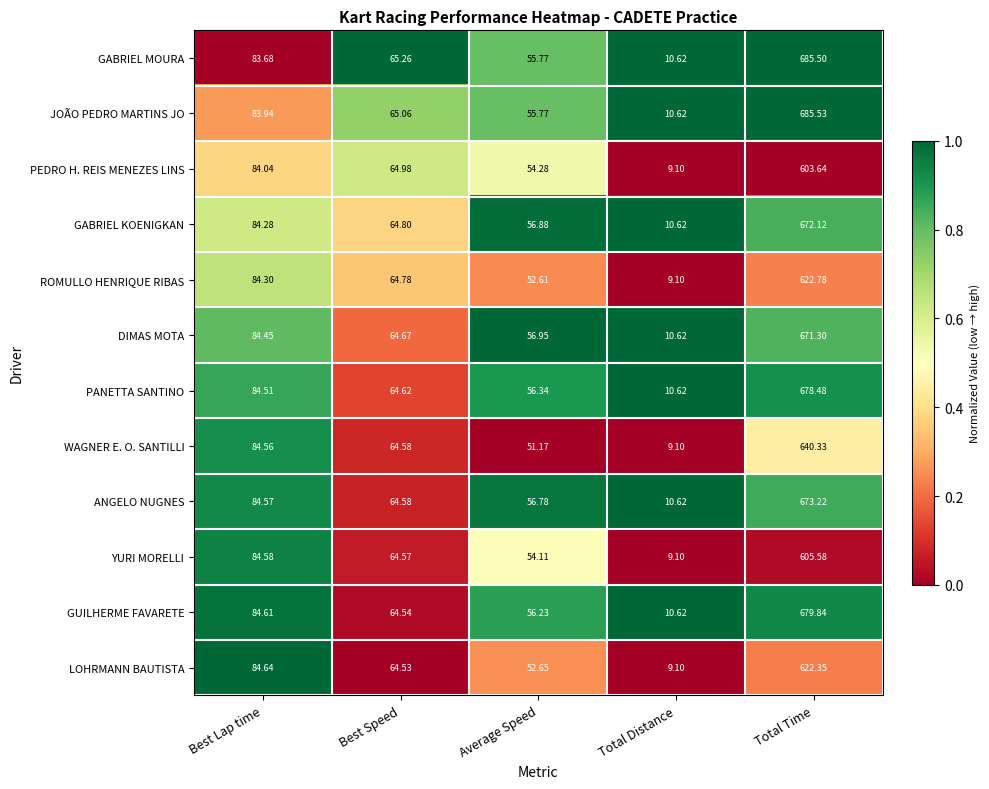

Where is ANGELO NUGNES nearest to the value 341?

Best Lap time